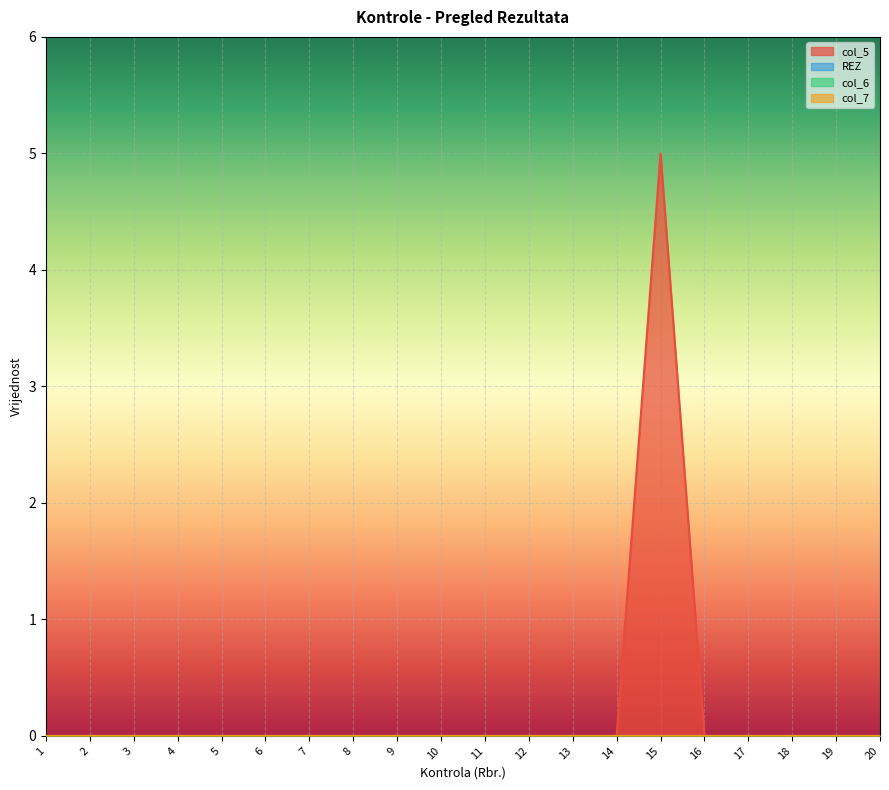

Which category has the highest value in the col_6 series?

1